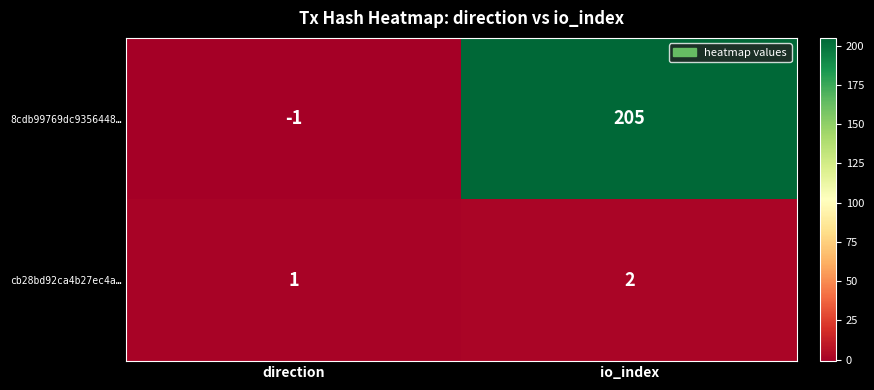

Reading left to right, what are all the values shown in this chart?

8cdb99769dc9356448…: -1	205
cb28bd92ca4b27ec4a…: 1	2